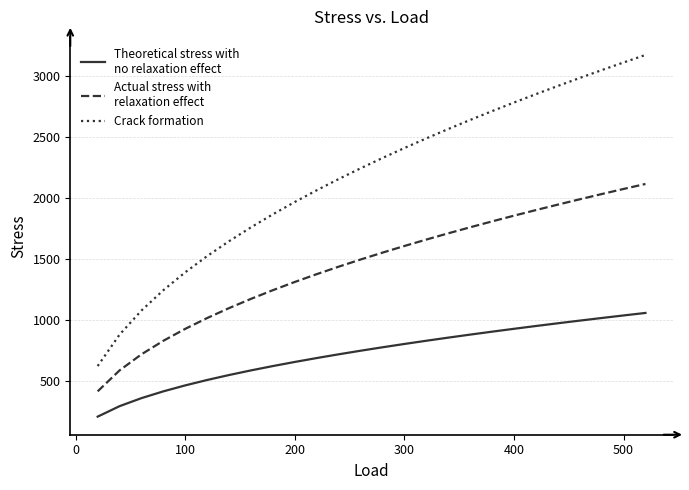

Does the chart display data point markers on the line(s)?

No